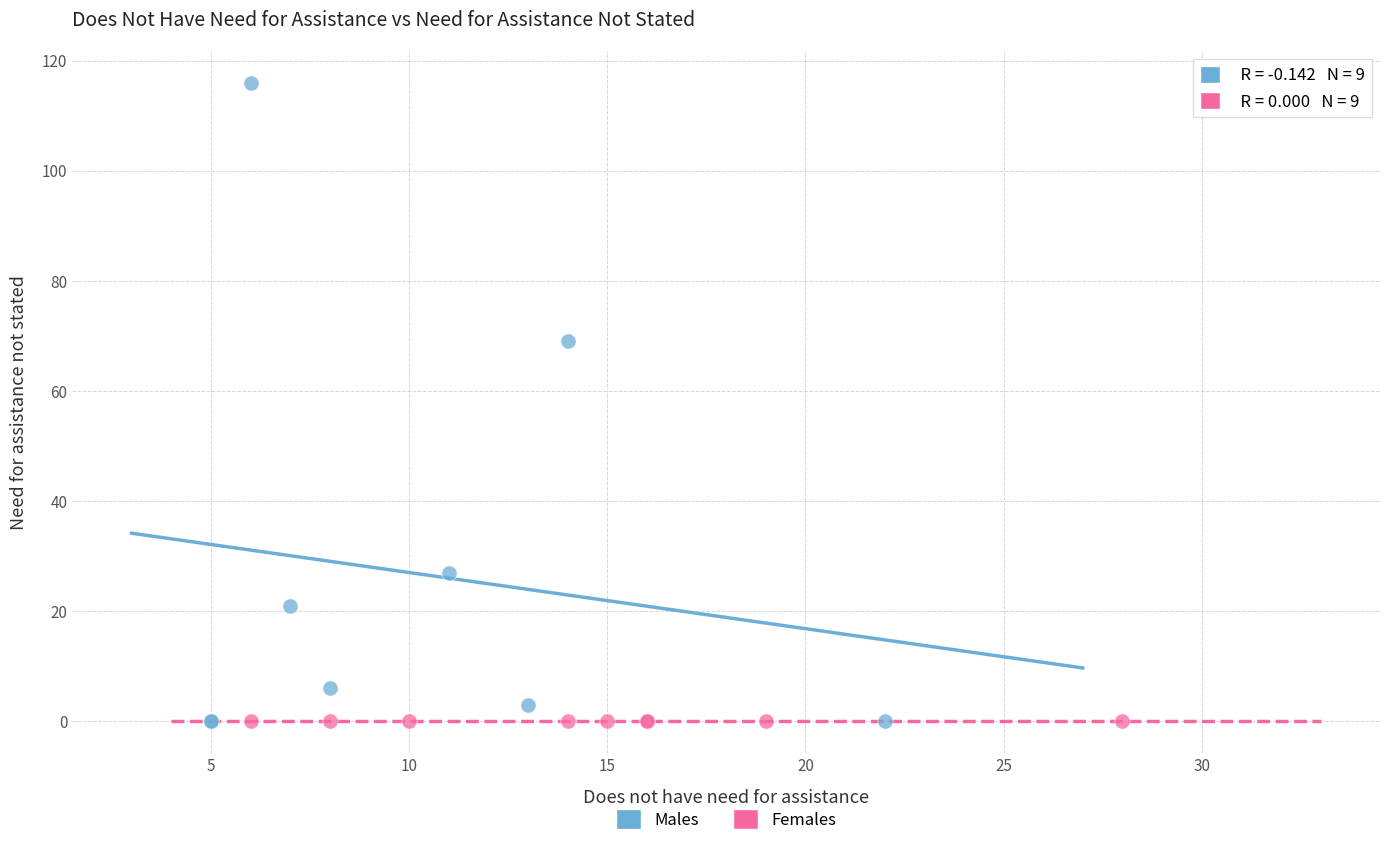

Which series reaches the maximum Y coordinate?

Males